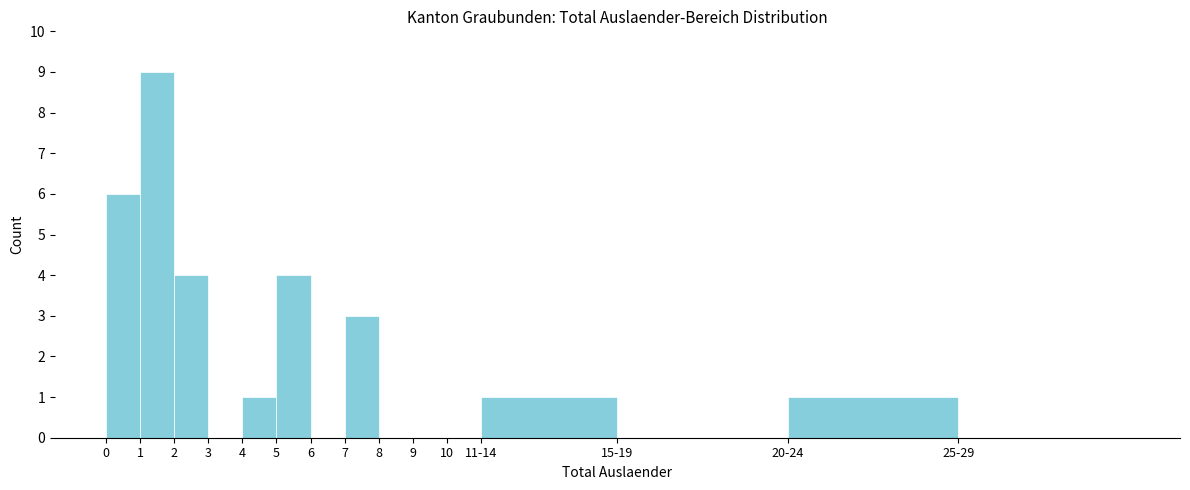

Reading left to right, extract all data points from this chart.

0=6	1=9	2=4	3=0	4=1	5=4	6=0	7=3	8=0	9=0	10=0	11-14=1	15-19=0	20-24=1	25-29=0